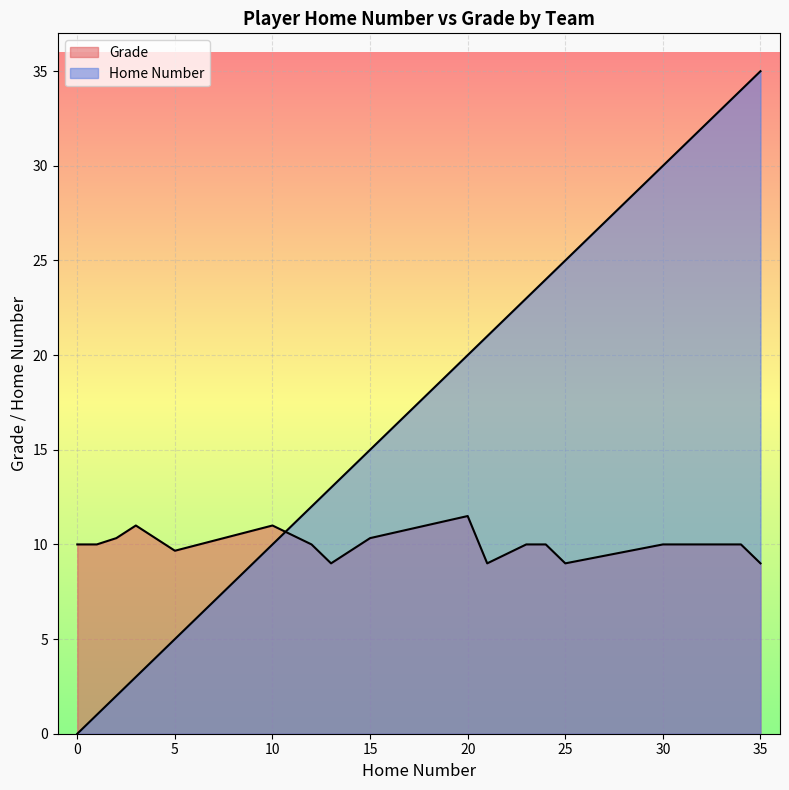

The Grade series shows 11 at 18. True or false?

True